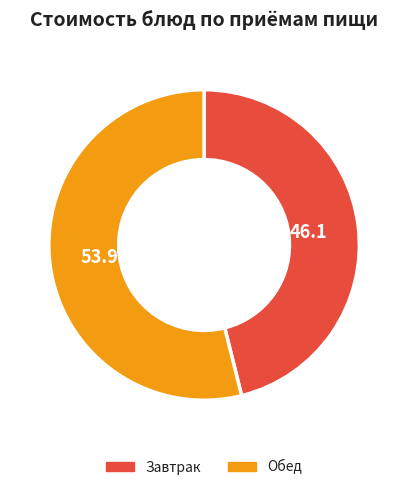

Is there any slice that represents more than half of the pie?

Yes